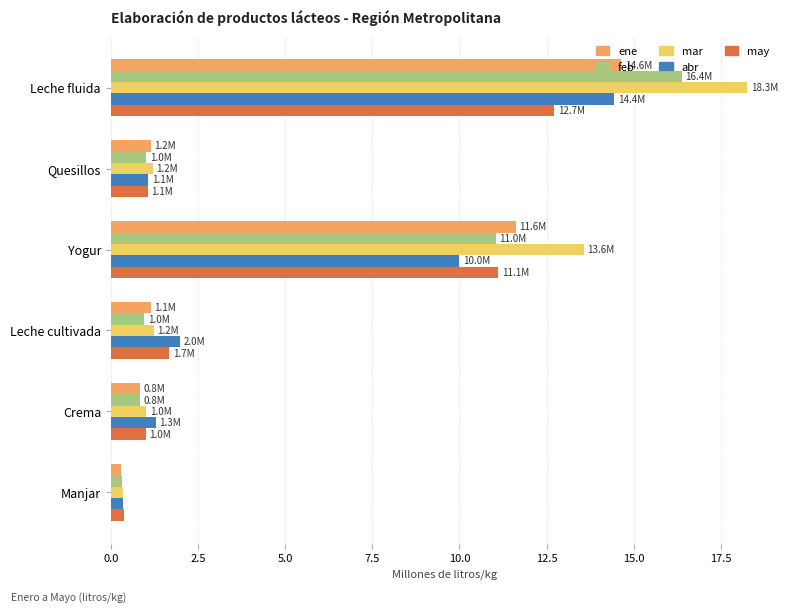

True or false: ene has a value of 2.0 at Quesillos.

False